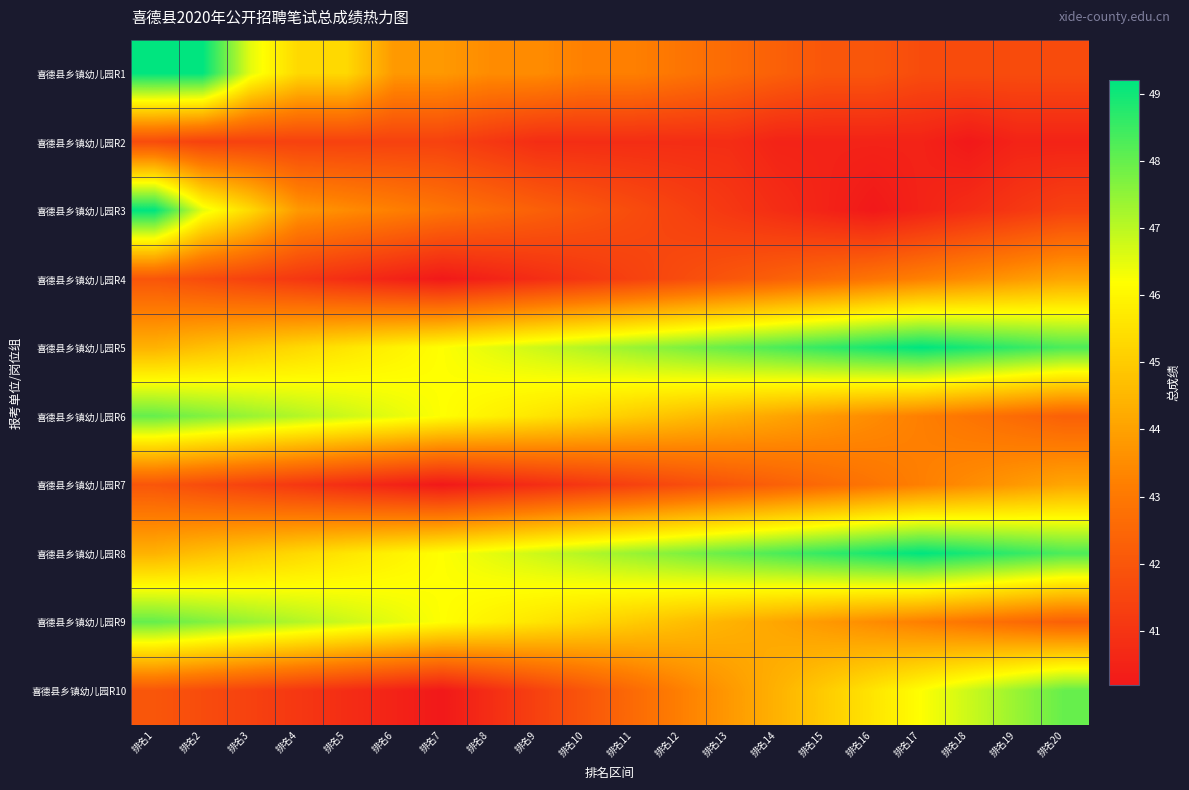

Between 排名17 and 排名20, which is larger?

排名17